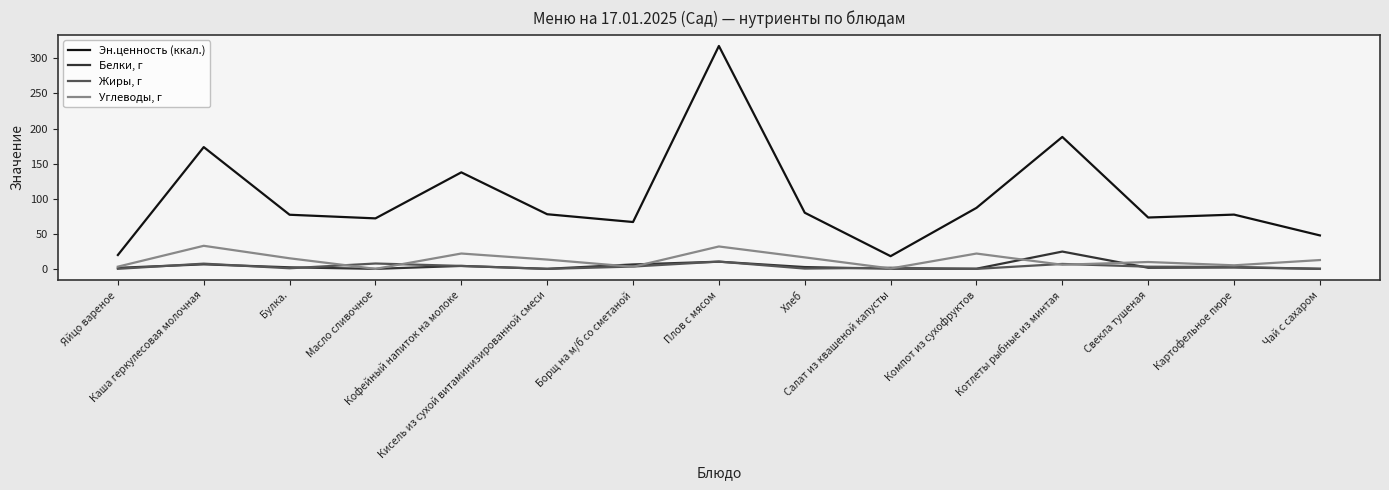

True or false: Жиры, г and Углеводы, г cross at least once.

True